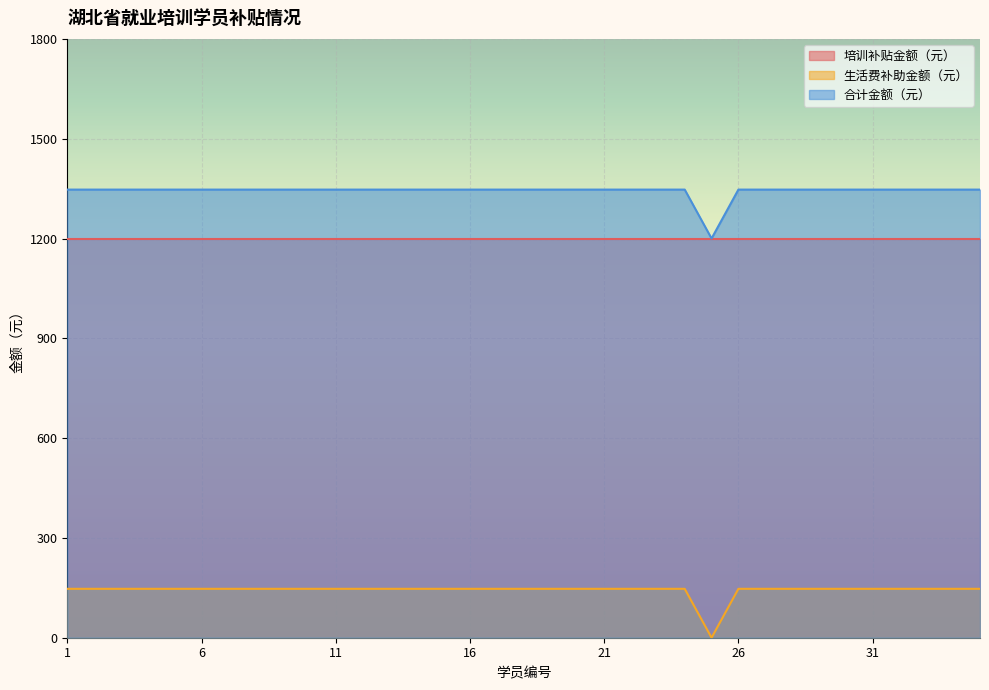

At which label does 生活费补助金额（元） reach its minimum?

25